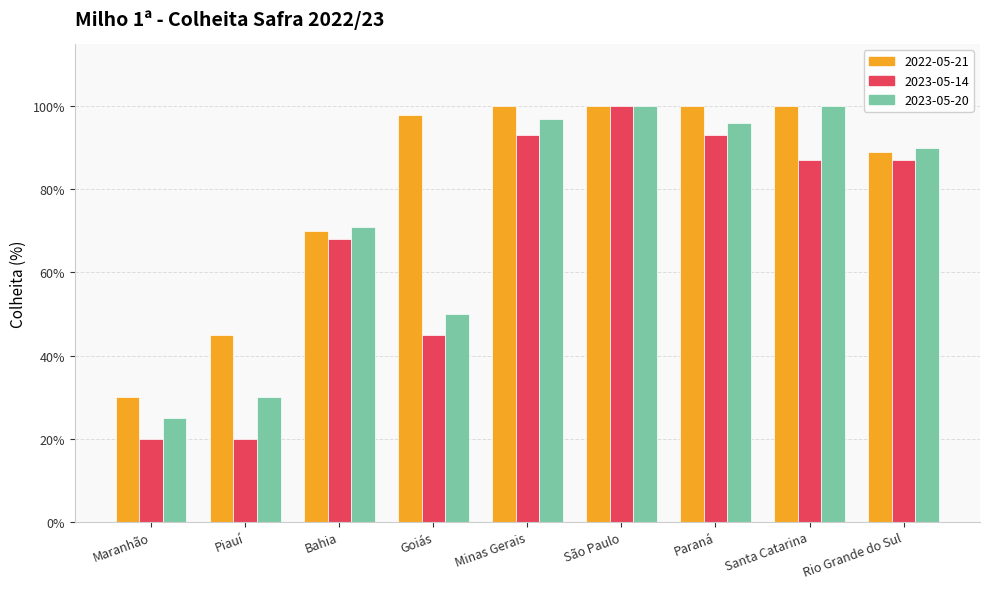

Count the number of categories in the chart.

9